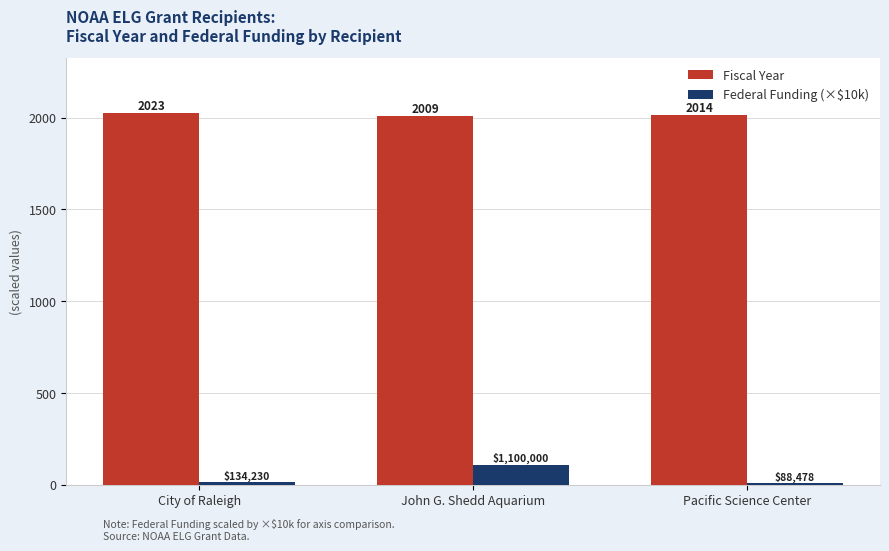

What is the spread (max minus min) of values at Pacific Science Center?

2005.2